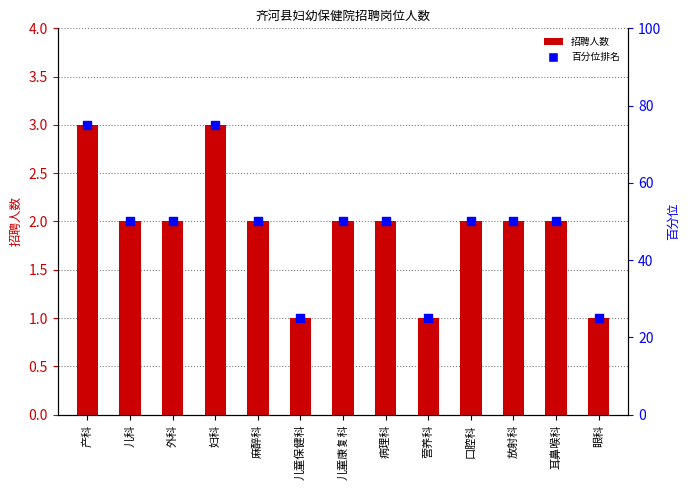

Which series reaches the minimum Y coordinate?

招聘人数